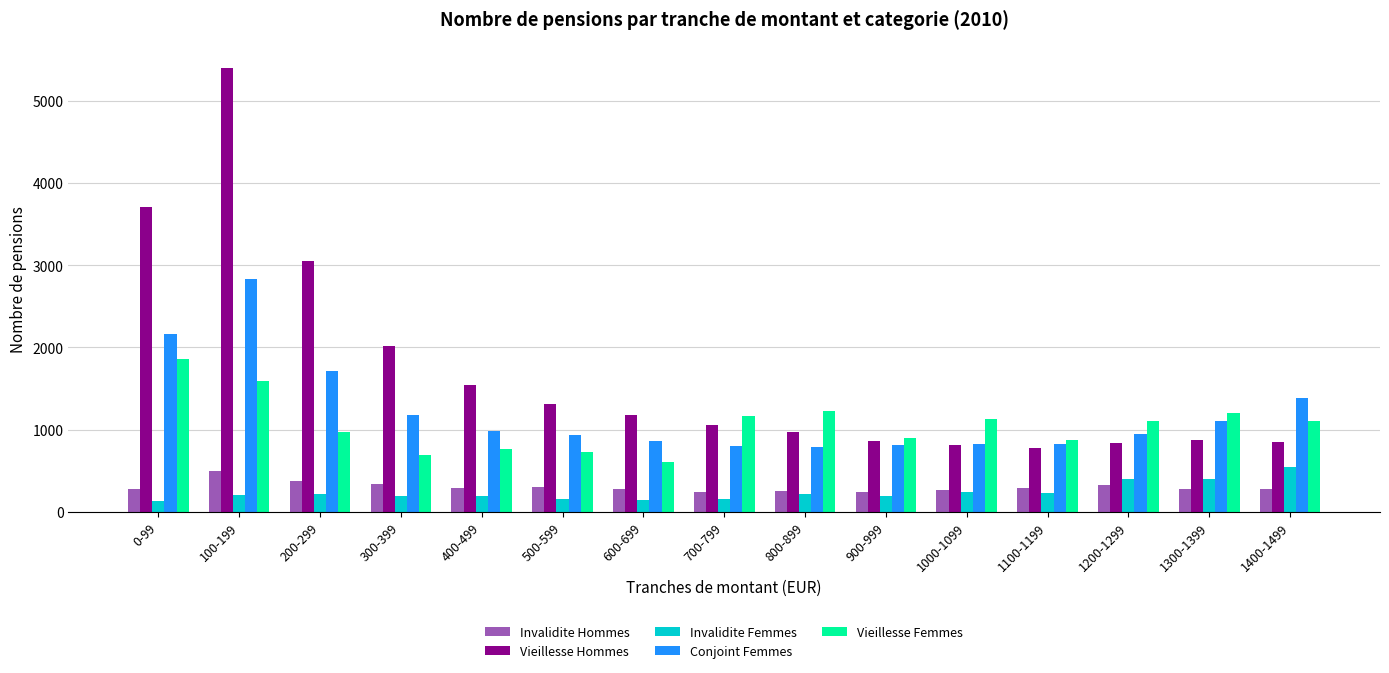

Is the value of Conjoint Femmes at 1300-1399 greater than the value of Invalidite Femmes at 0-99?

Yes